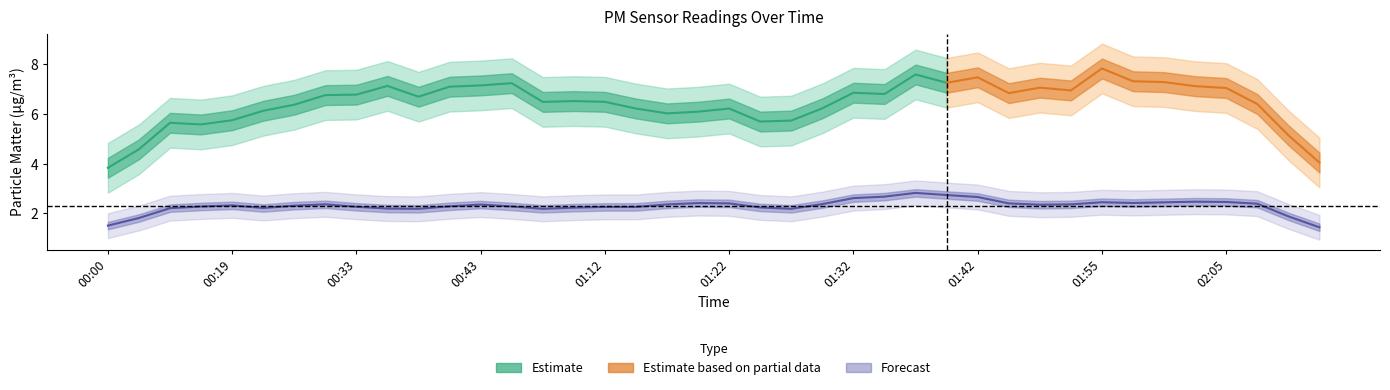

Is this an area chart (filled region under the line)?

No